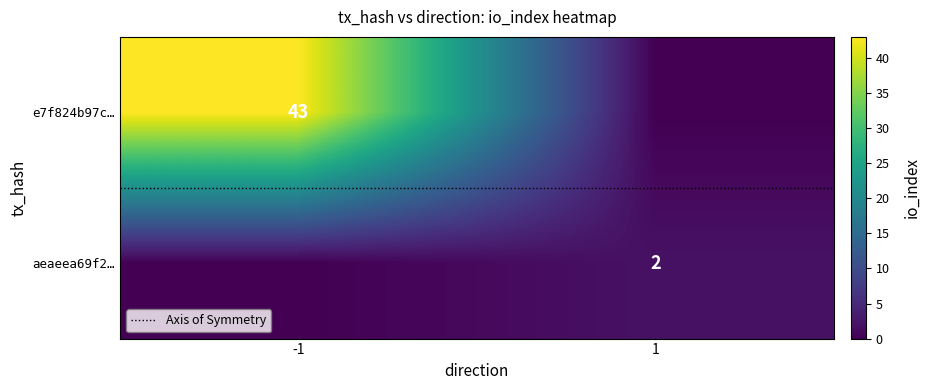

What is the greatest value displayed?

43